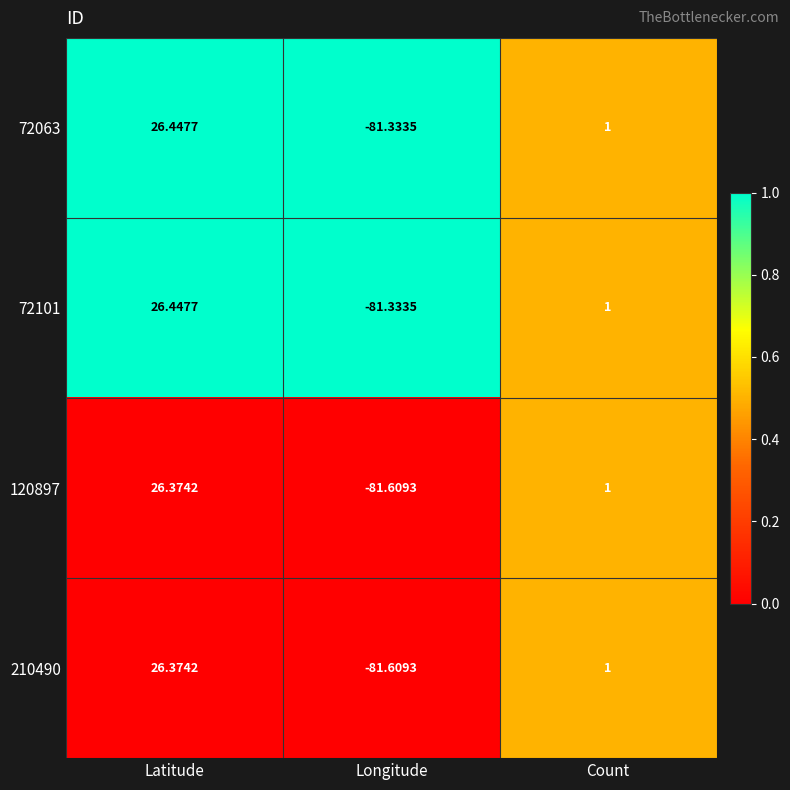

Rank the categories by 72063 value from lowest to highest.

Longitude, Count, Latitude